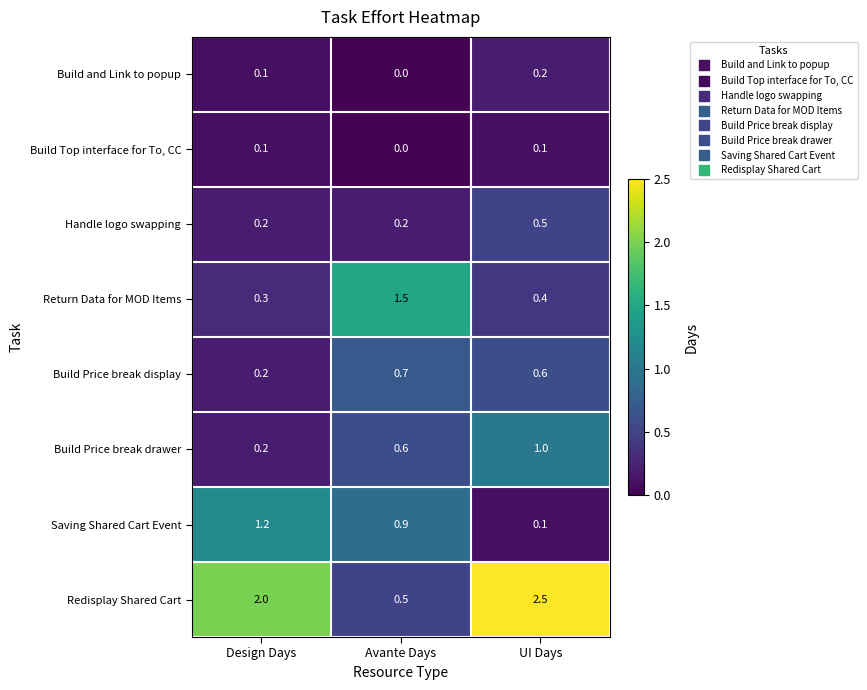

What is the difference between the maximum and minimum values in the Build Price break drawer series?

0.8